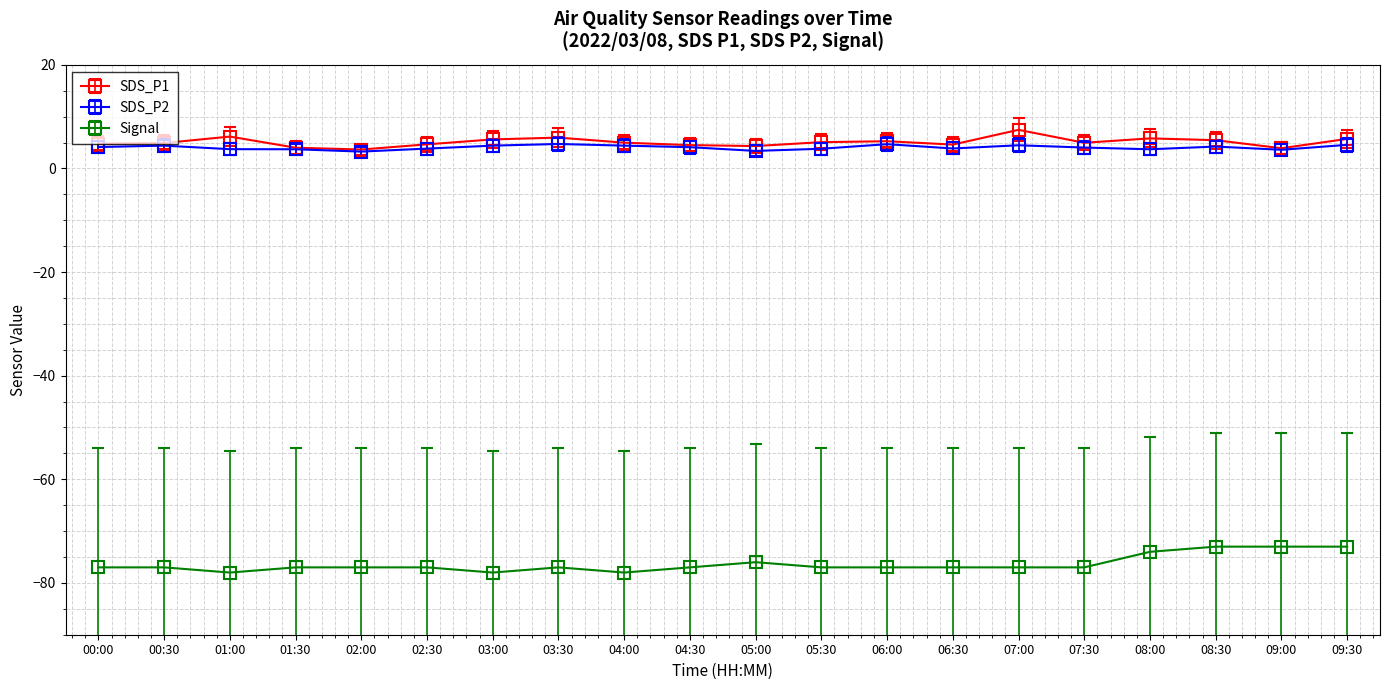

True or false: Signal and SDS_P2 intersect in this chart.

False